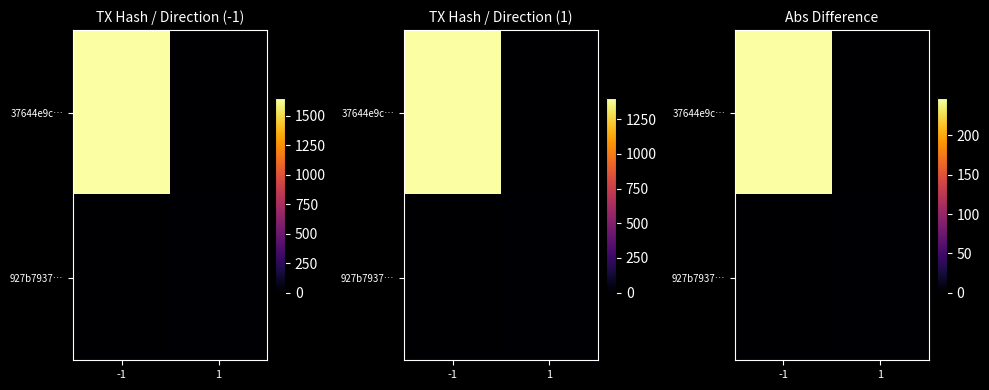

Is it true that 927b7937… equals 1.5 at 1?

True